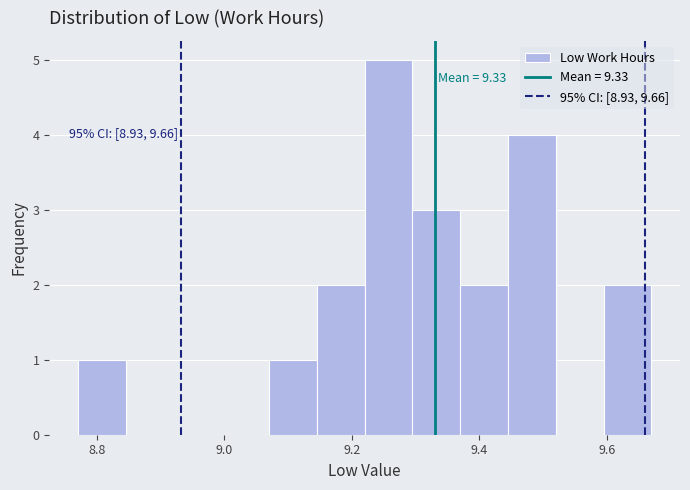

Around what value on the x-axis is the tallest bar? Give the approximate position of its centre, as read against the axis.

9.26